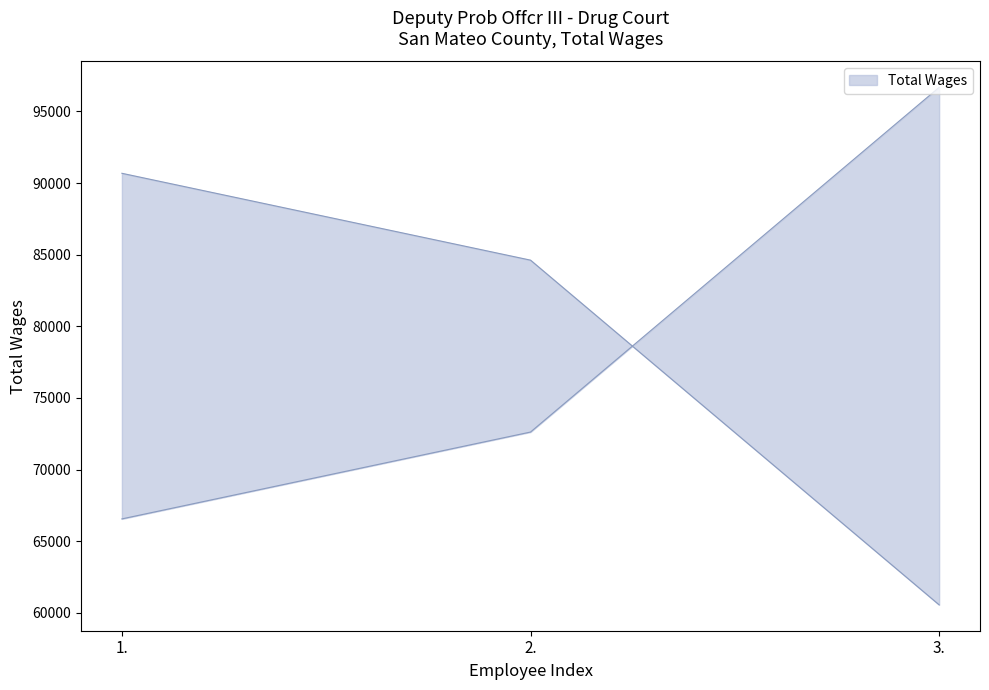

The value at 3. is 60552. True or false?

True